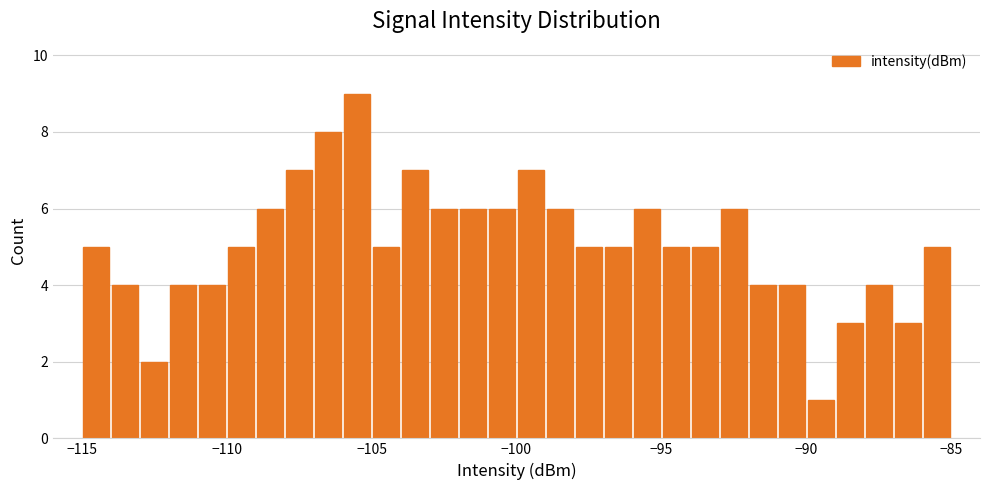

Around what value on the x-axis is the tallest bar? Give the approximate position of its centre, as read against the axis.

-105.5